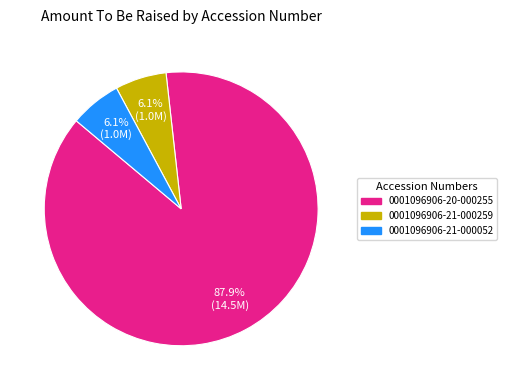

Which slice is the largest?

0001096906-20-000255